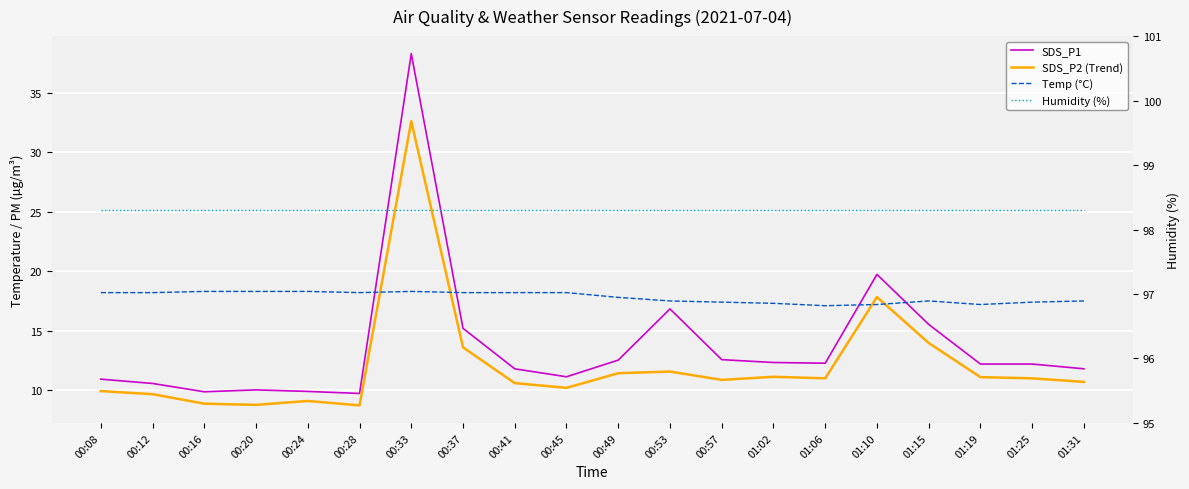

At which label is Temp (°C) closest to 17?

01:06